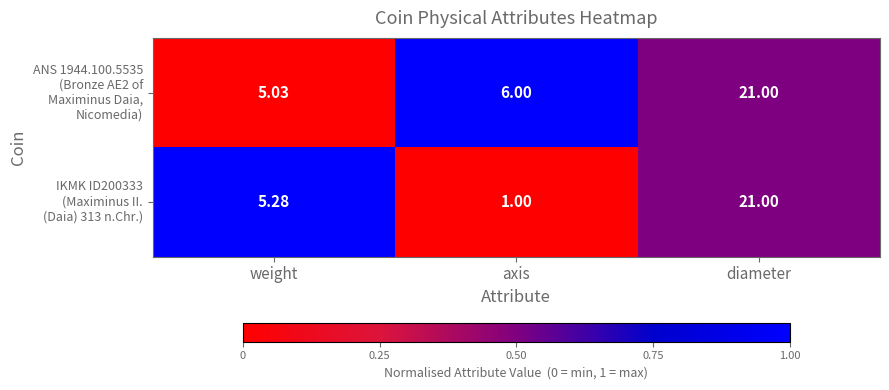

At which category is the sum across all series the highest?

diameter